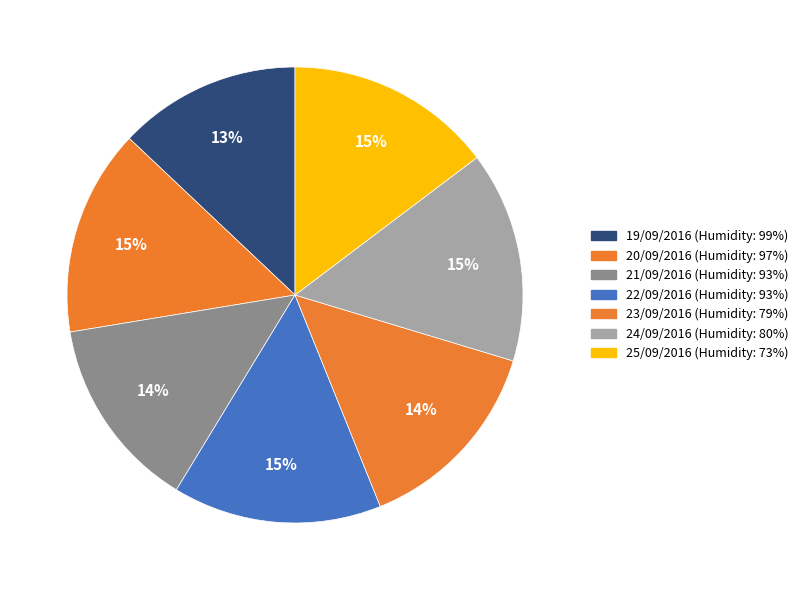

Is there a majority slice in this chart?

No